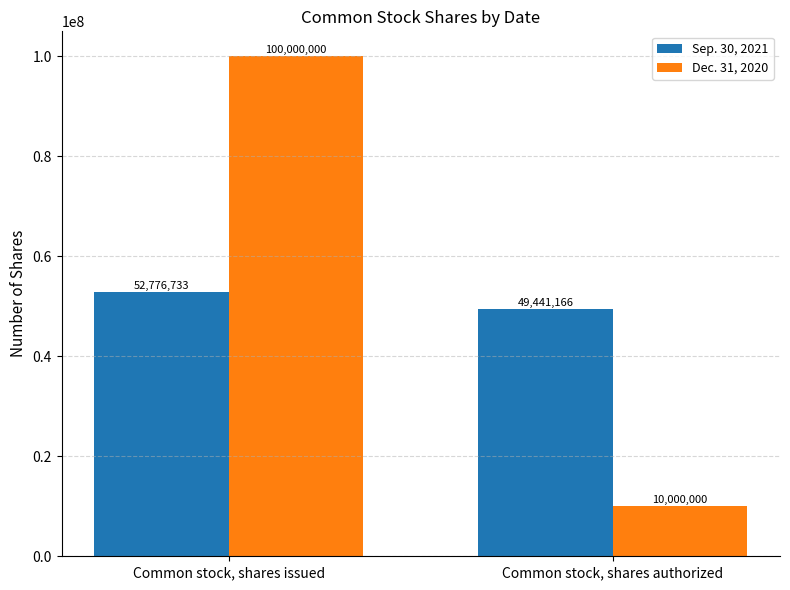

What is the value of the Sep. 30, 2021 bar at the 1st from the left?

52776733